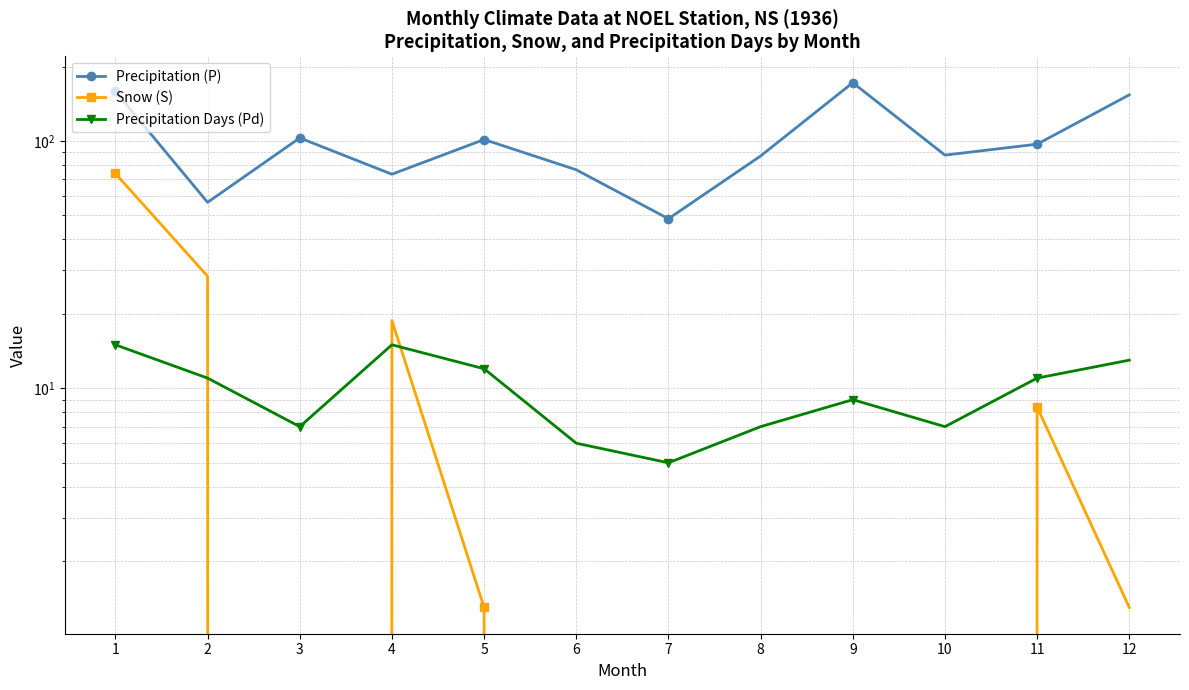

Reading left to right, extract all data points from this chart.

Precipitation (P): 1=158.8	2=56.5	3=102.9	4=73.4	5=101.4	6=76.5	7=48.5	8=87.0	9=172.1	10=87.7	11=97.1	12=153.7
Snow (S): 1=73.9	2=28.4	3=0.0	4=18.8	5=1.3	6=0.0	7=0.0	8=0.0	9=0.0	10=0.0	11=8.4	12=1.3
Precipitation Days (Pd): 1=15.0	2=11.0	3=7.0	4=15.0	5=12.0	6=6.0	7=5.0	8=7.0	9=9.0	10=7.0	11=11.0	12=13.0